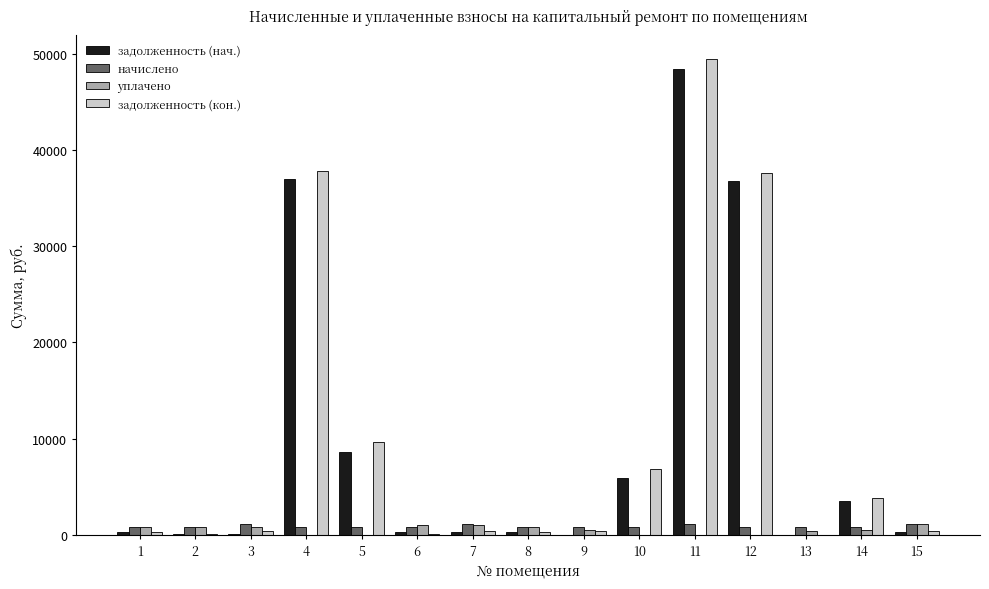

Count the number of data series in this chart.

4